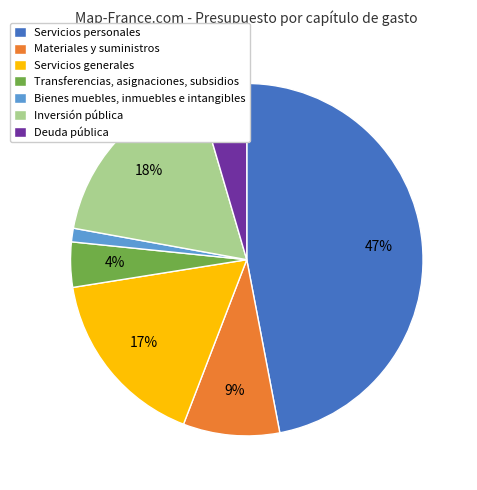

The Servicios personales slice represents 55% of the pie. True or false?

False